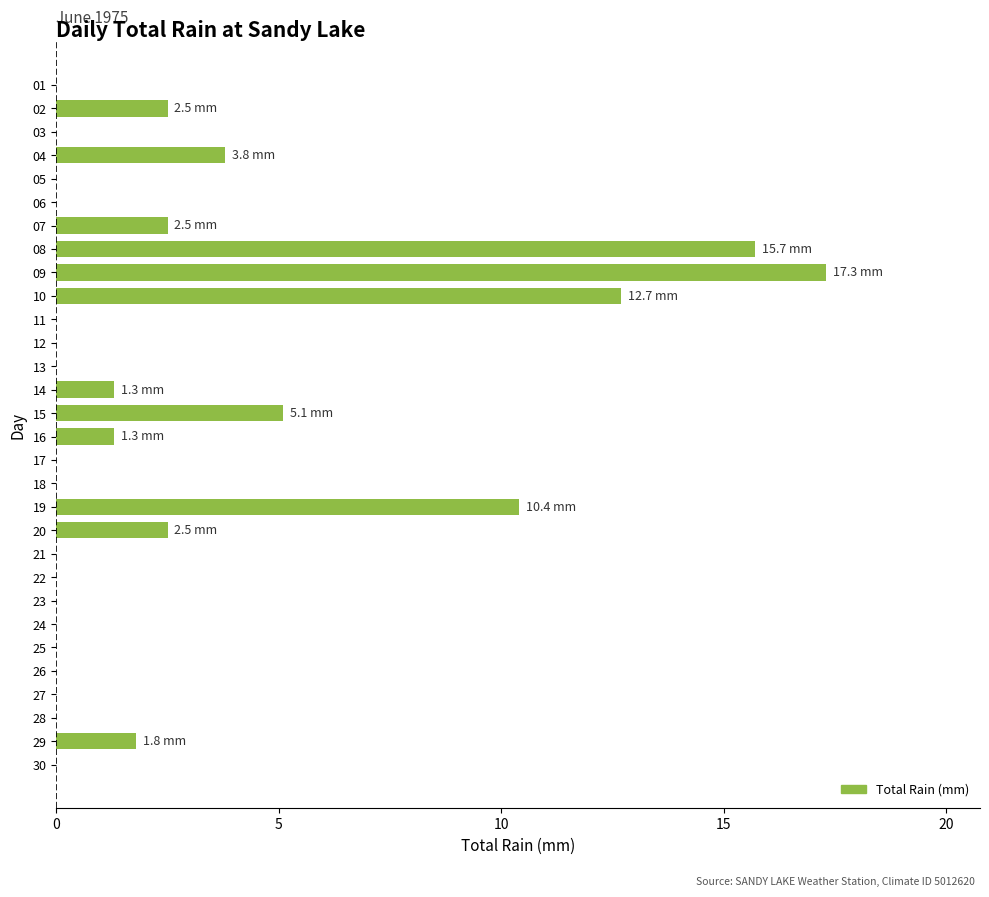

Reading top to bottom, what are all the values shown in this chart?

01=0.0	02=2.5	03=0.0	04=3.8	05=0.0	06=0.0	07=2.5	08=15.7	09=17.3	10=12.7	11=0.0	12=0.0	13=0.0	14=1.3	15=5.1	16=1.3	17=0.0	18=0.0	19=10.4	20=2.5	21=0.0	22=0.0	23=0.0	24=0.0	25=0.0	26=0.0	27=0.0	28=0.0	29=1.8	30=0.0